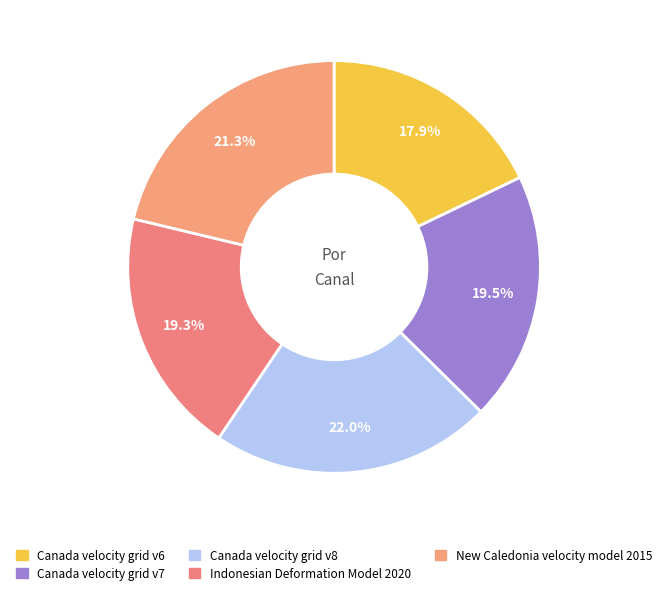

To the nearest percent, what is the difference between the largest and smallest slice percentages?

4%